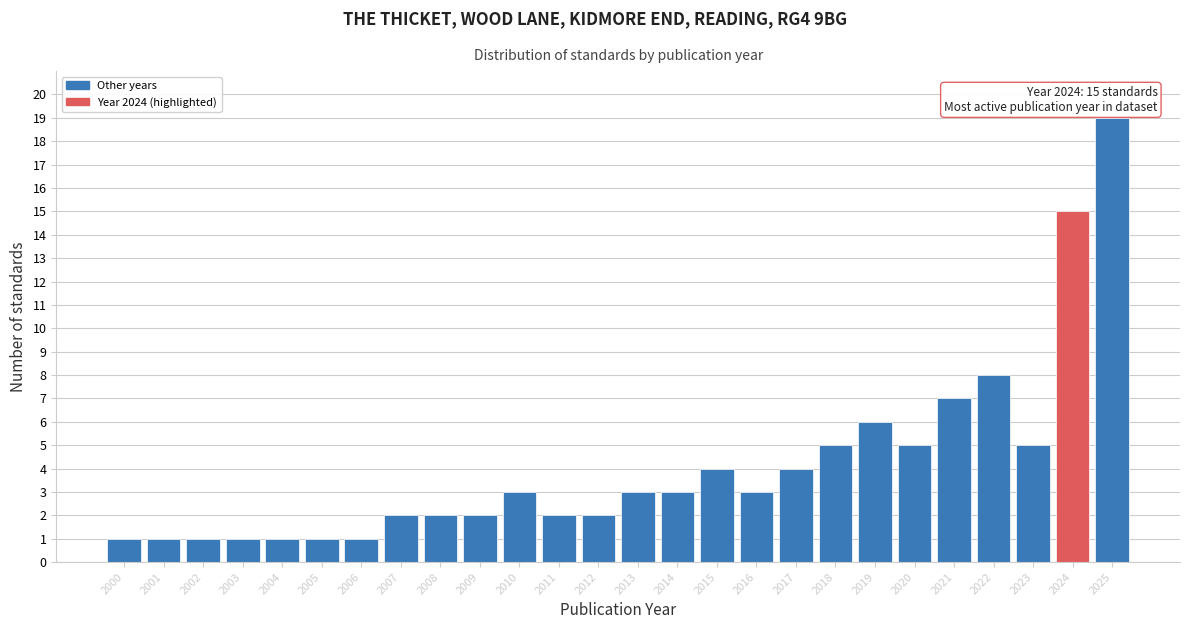

Reading right to left, extract all data points from this chart.

19	15	5	8	7	5	6	5	4	3	4	3	3	2	2	3	2	2	2	1	1	1	1	1	1	1